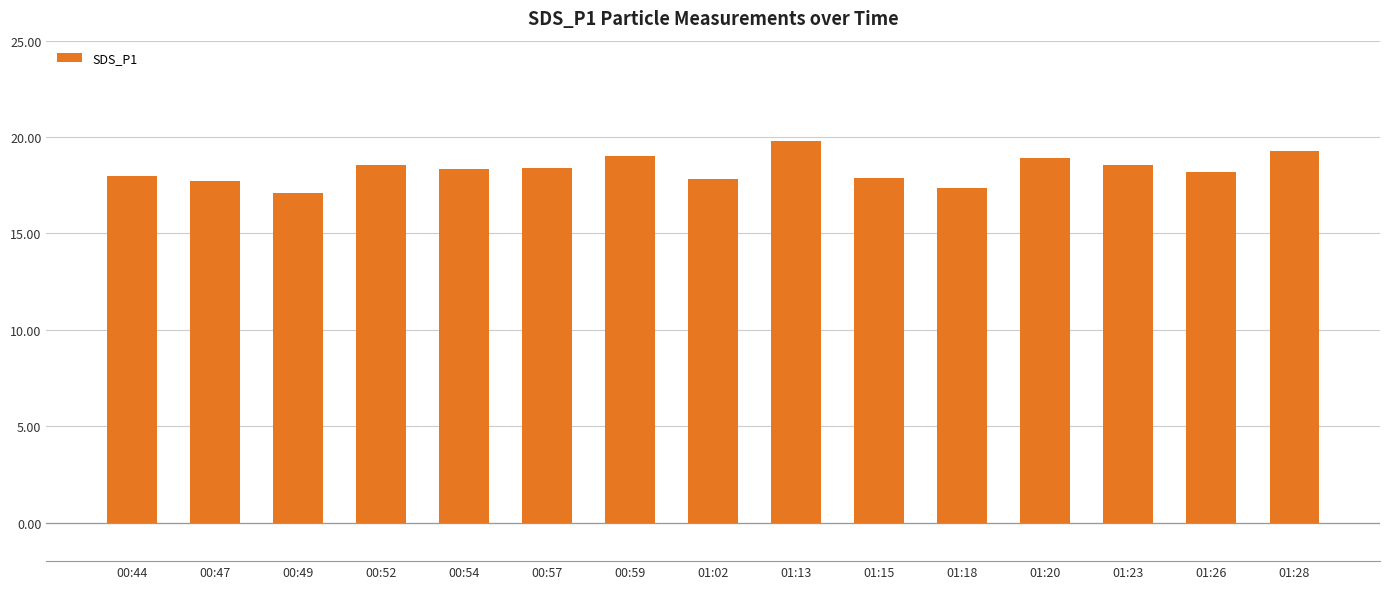

What value does the data have at 01:02?

17.8